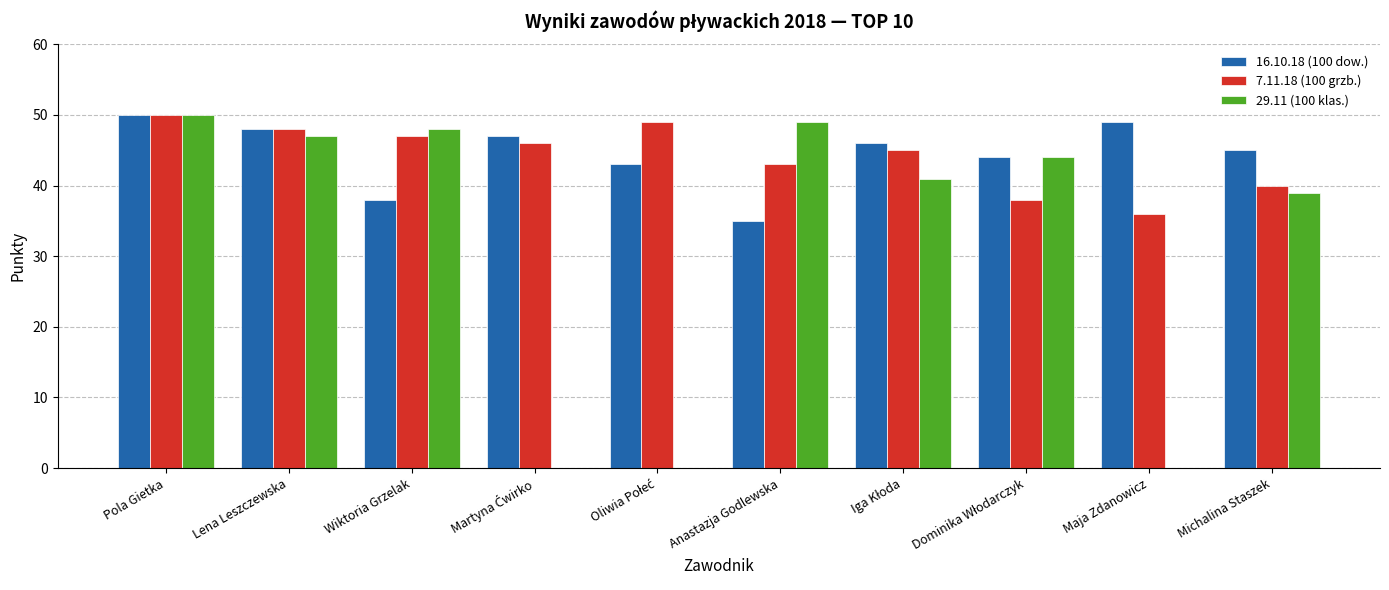

The value of 16.10.18 (100 dow.) at Pola Gietka is 15. True or false?

False